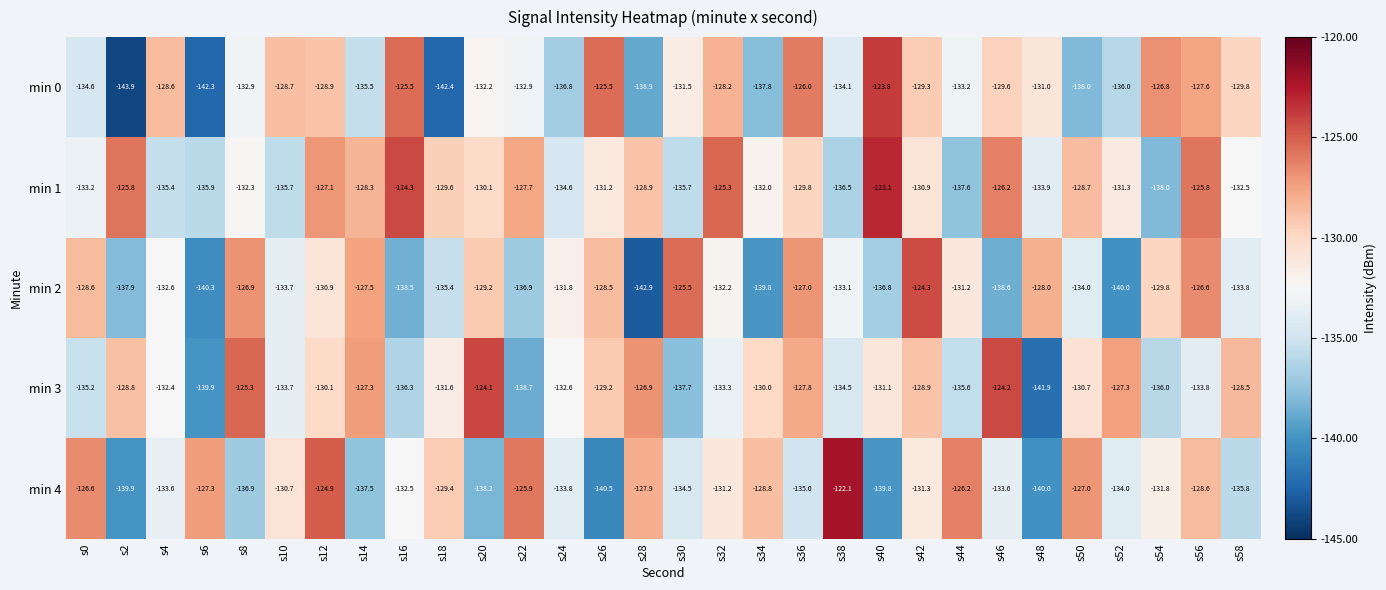

True or false: min 0 has a value of -138.9 at s28.

True